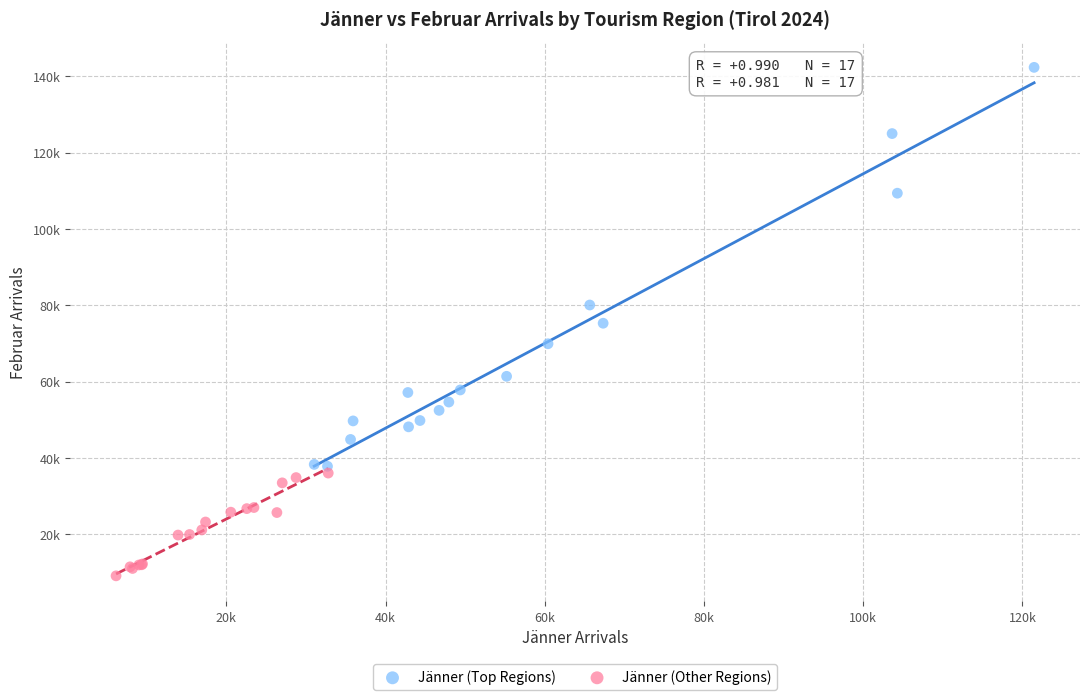

Which series has the largest Y range (max minus min)?

Jänner (Top Regions)